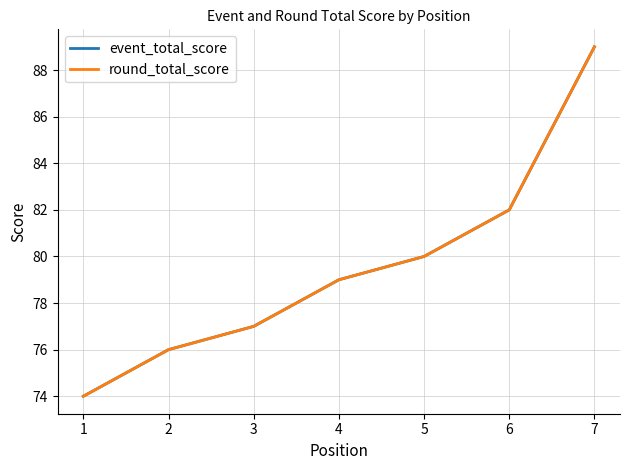

True or false: round_total_score and event_total_score cross at least once.

False